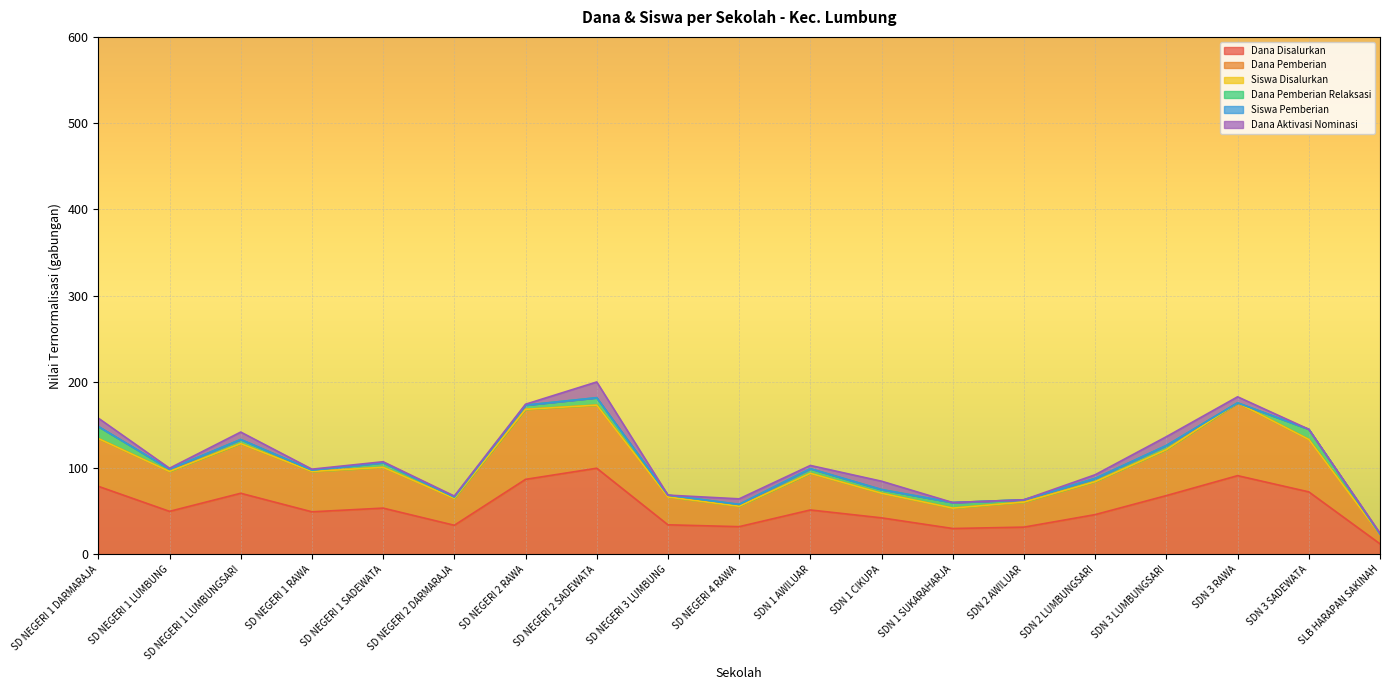

How many data points does each series have?

19